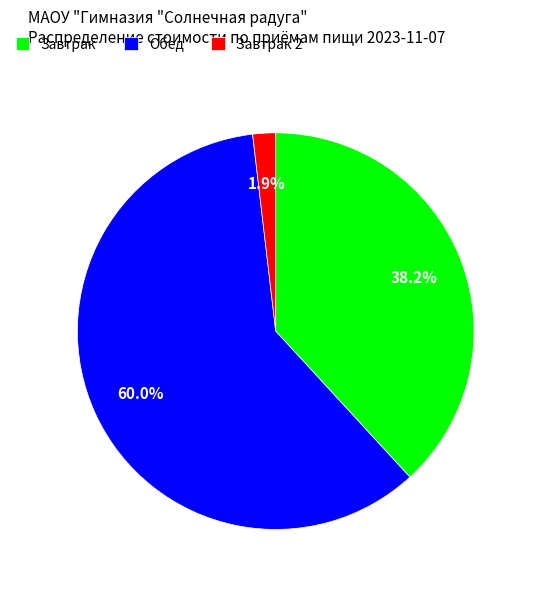

What is the largest slice in the pie chart?

Обед